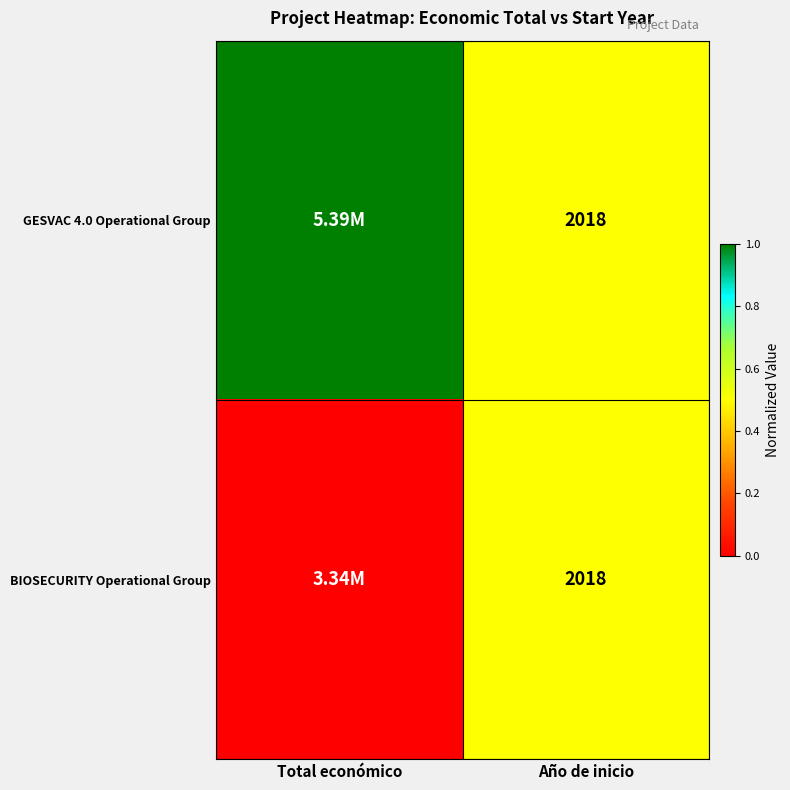

Is the value of BIOSECURITY Operational Group at Año de inicio greater than the value of GESVAC 4.0 Operational Group at Año de inicio?

No